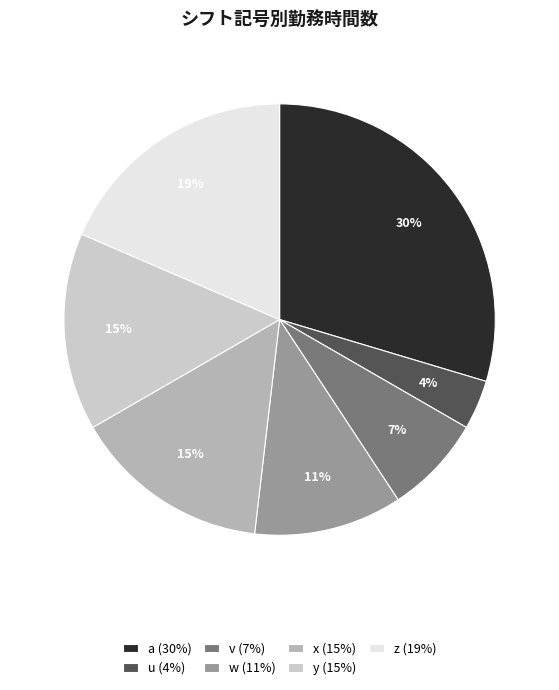

Rank the categories by value from lowest to highest.

u, v, w, x, y, z, a